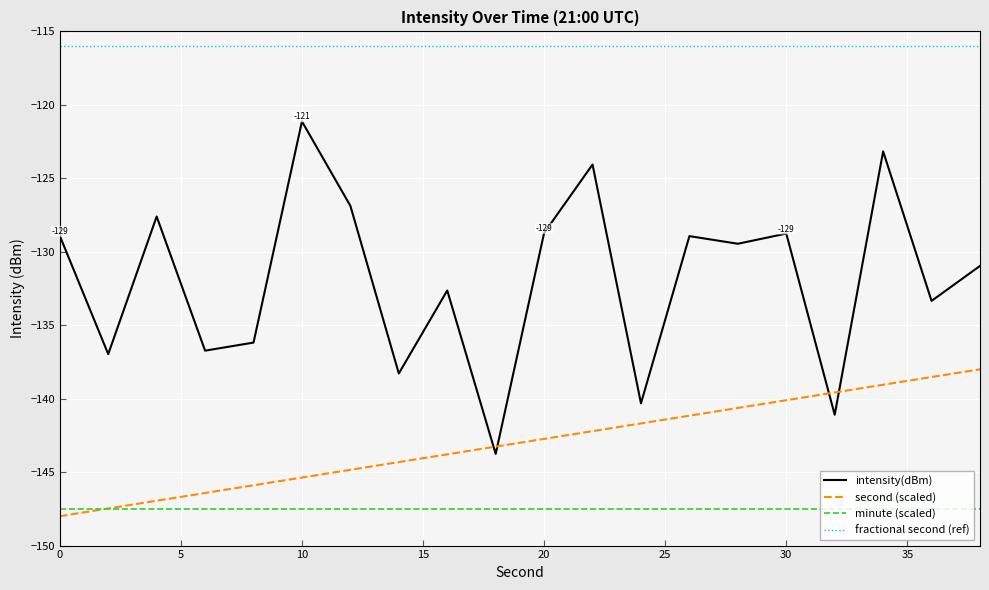

Which series has the largest total across all categories?

fractional second (ref)